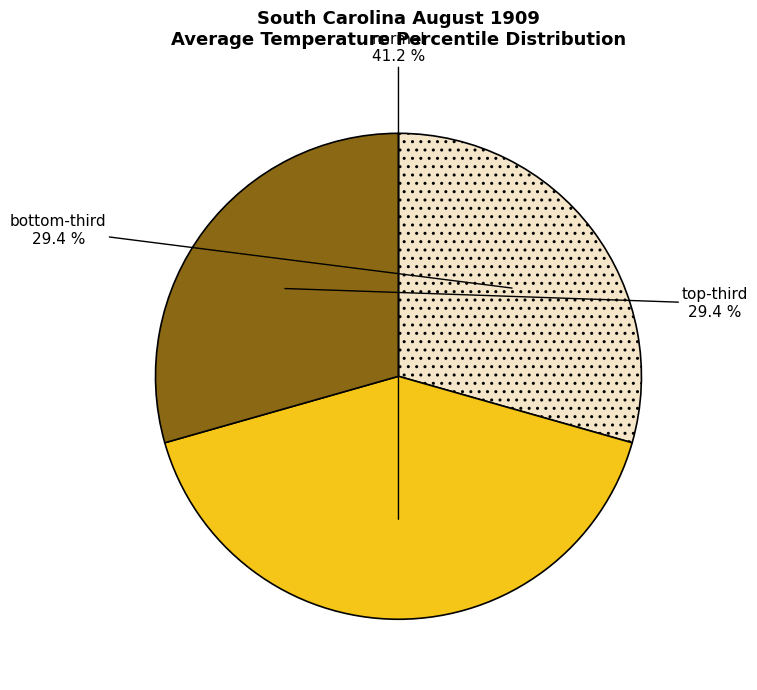

Which category has the biggest portion of the pie?

normal